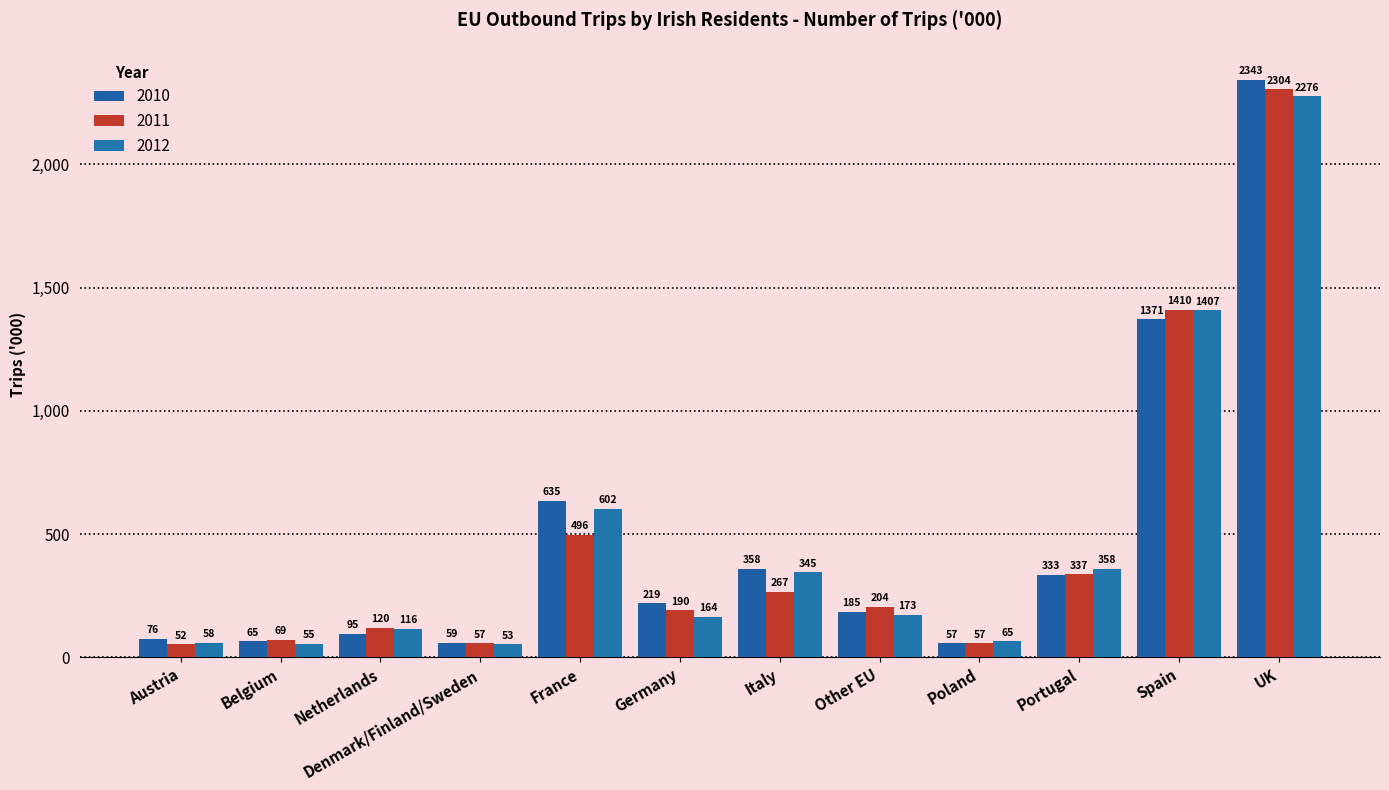

What is the value of the 2011 bar at the 8th from the left?

203.9